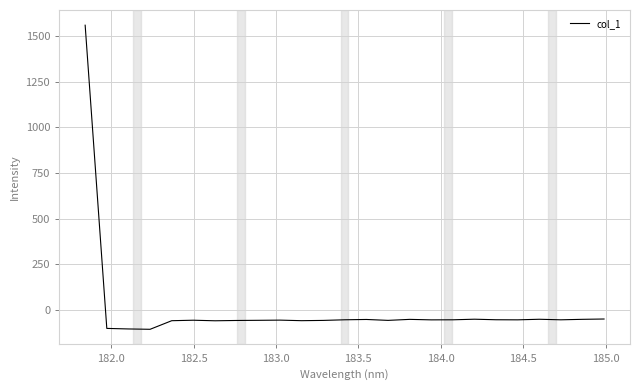

What is the difference between the maximum and minimum values?

1665.9